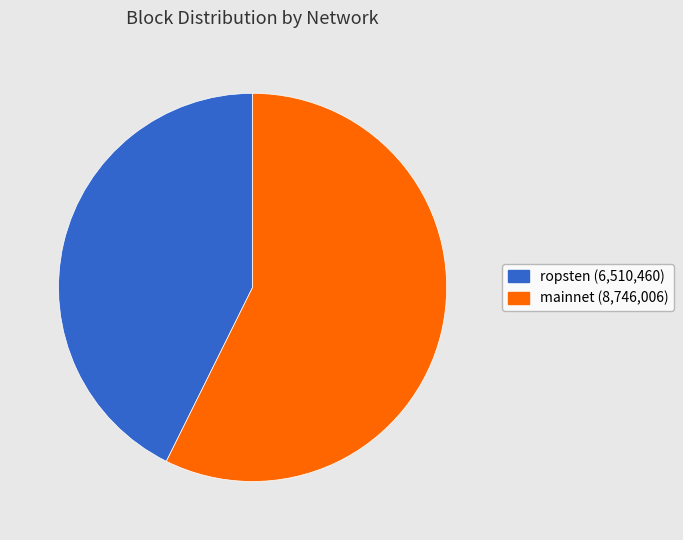

Does any single category account for the majority?

Yes